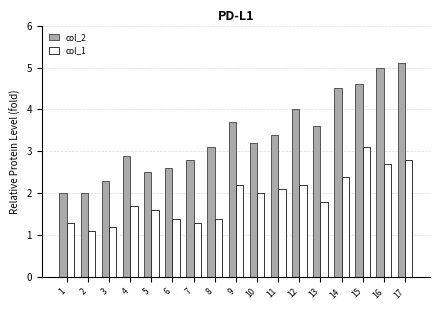

What is the minimum value for col_2?

2.0